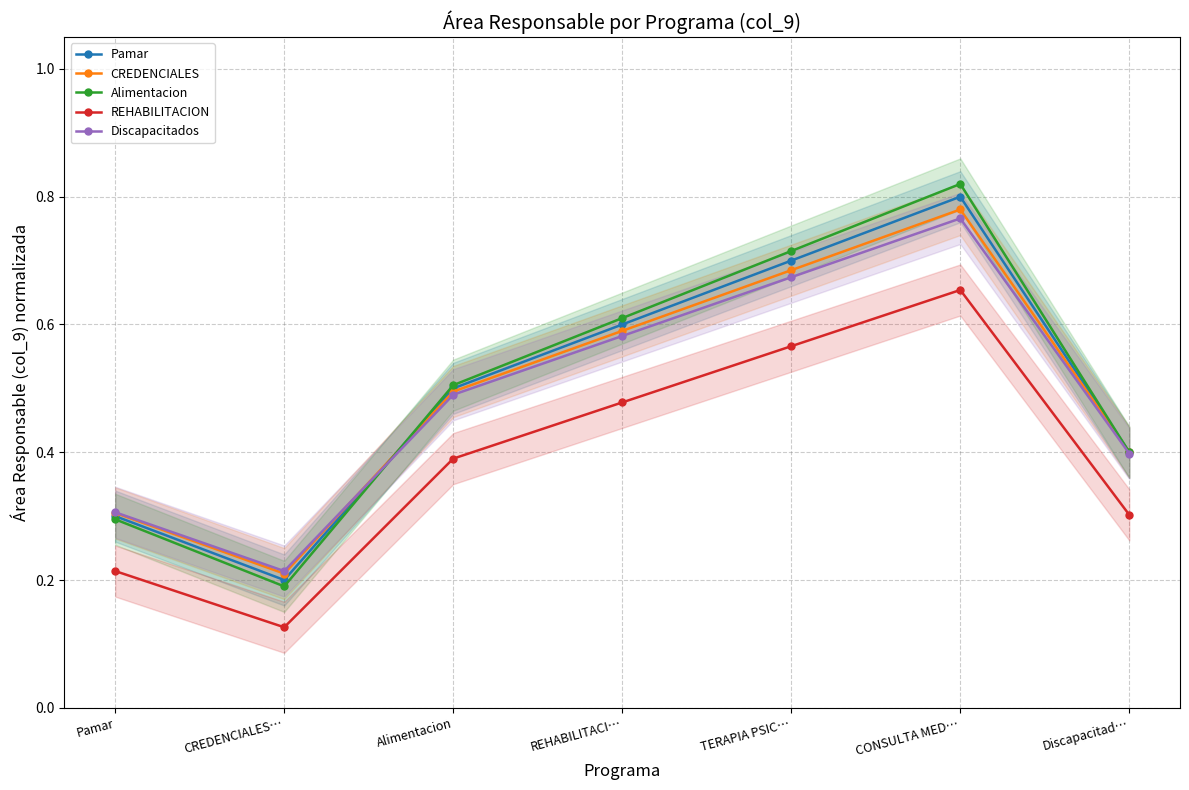

What is the approximate value of Discapacitados at TERAPIA PSIC…?

0.7